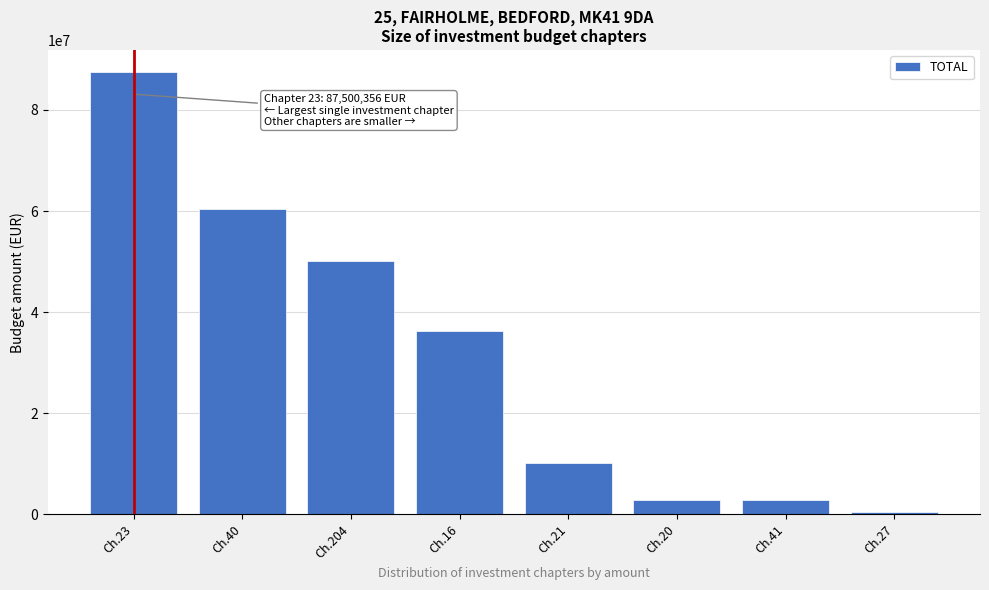

What is the label of the 1st bar from the right?

Ch.27